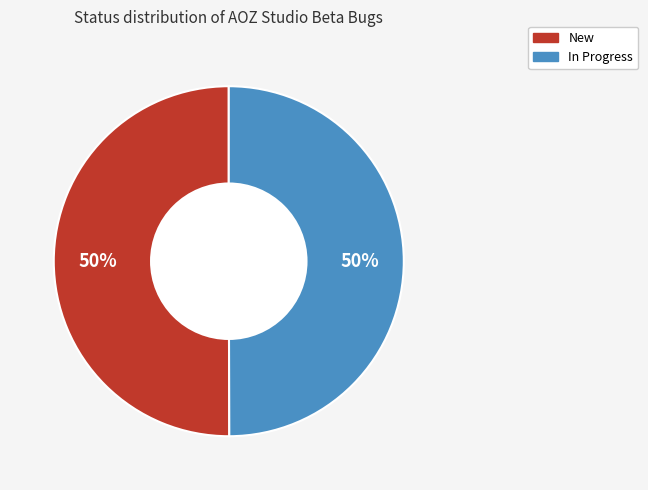

Approximately how many times larger is the value at New compared to In Progress?

1.0